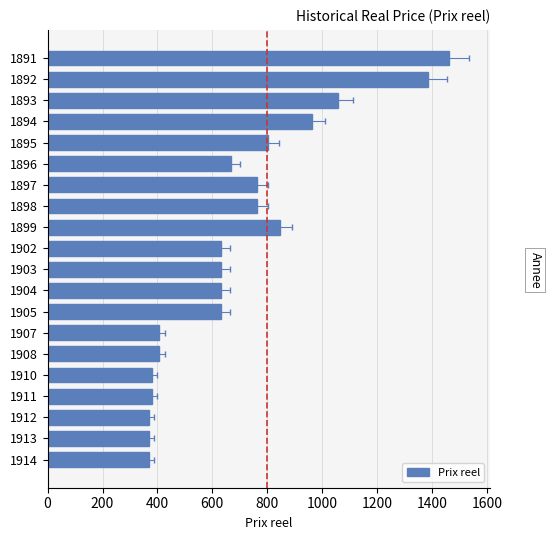

Reading right to left, list all the values displayed in this chart.

367.6	367.6	367.6	378.8	378.8	406.2	406.2	633.3	633.3	633.3	633.3	846.4	764.3	764.3	666.7	803.8	961.5	1057.7	1384.6	1461.5